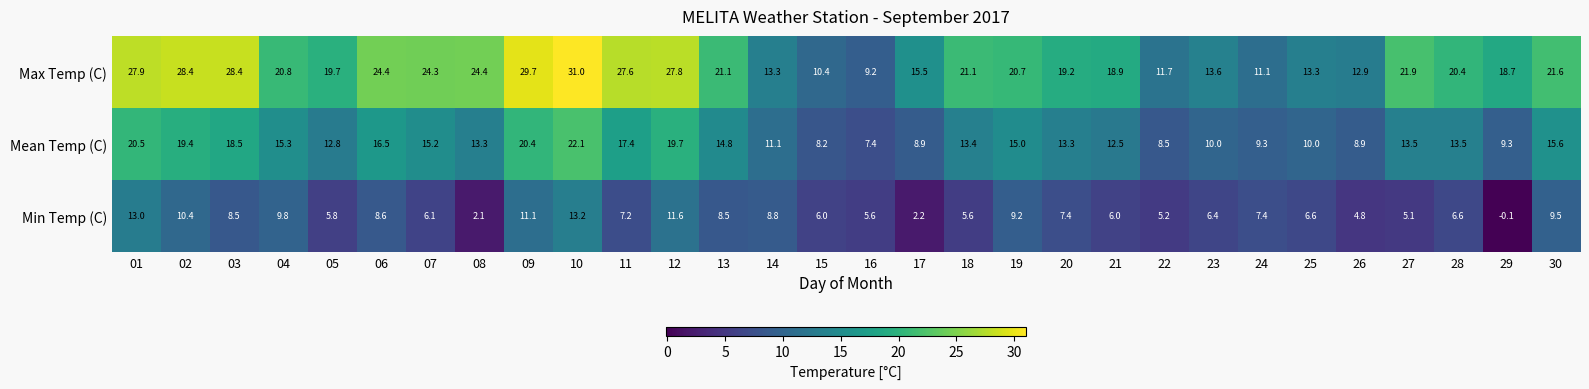

Is it true that Max Temp (C) equals 21.9 at 27?

True